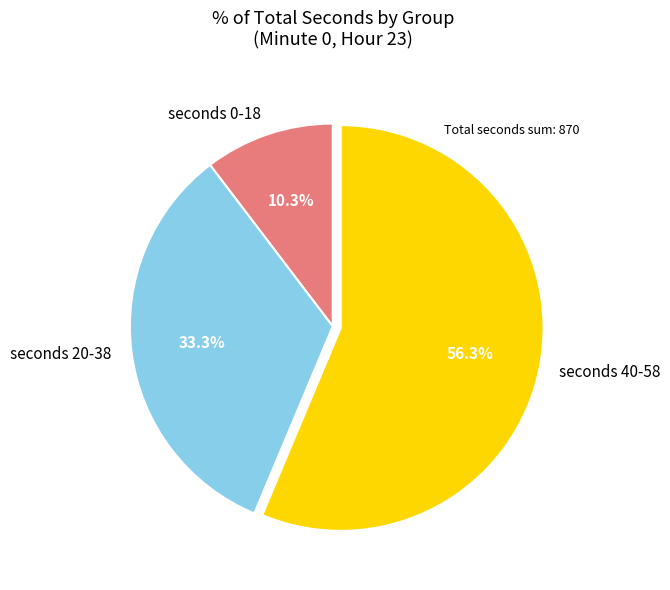

How many segments does this pie chart have?

3